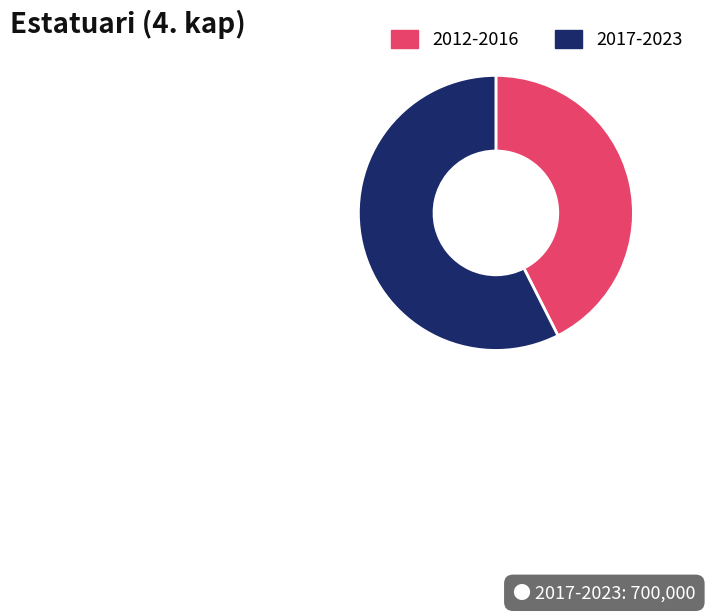

The 2017-2023 slice represents 57% of the pie. True or false?

True